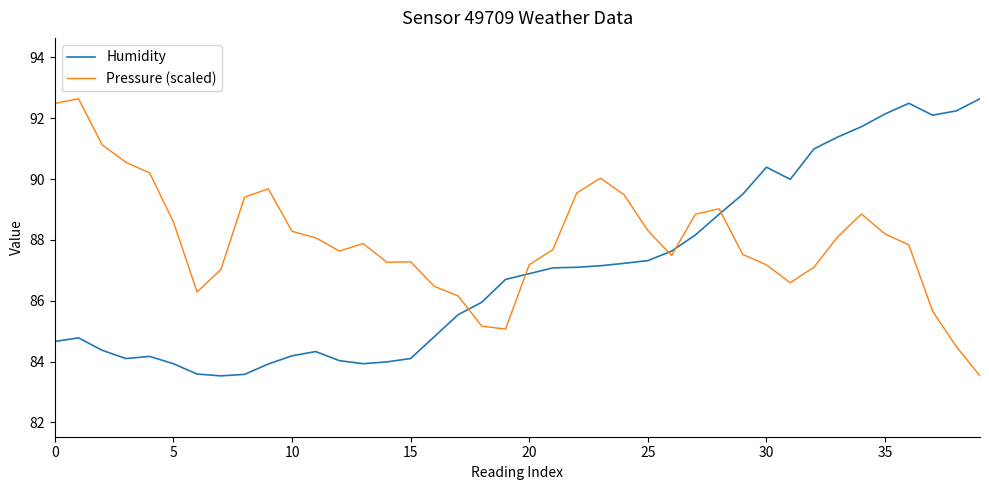

Which series ends up on top after the final intersection of Humidity and Pressure (scaled)?

Humidity